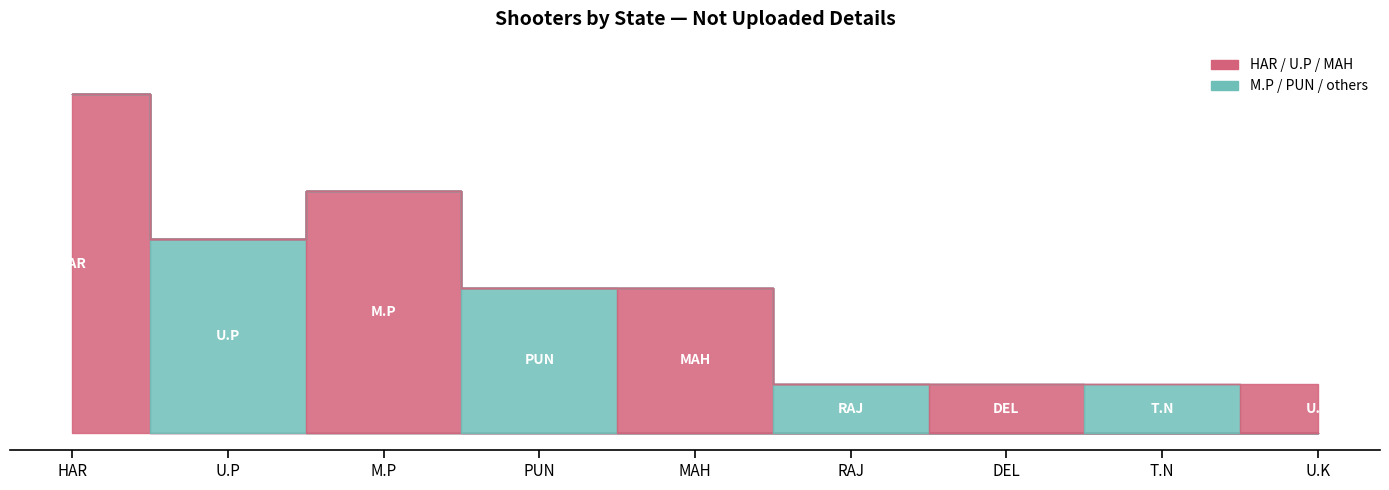

In M.P, how many points are higher than both neighbors (excluding endpoints)?

2